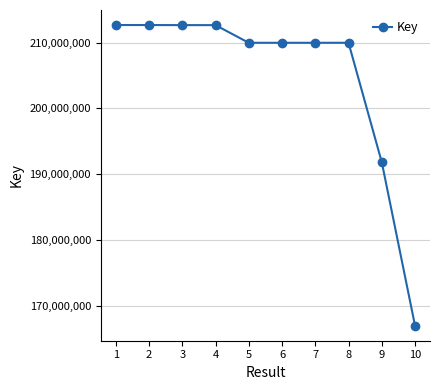

Is it true that the value at 3 is 212639548?

True